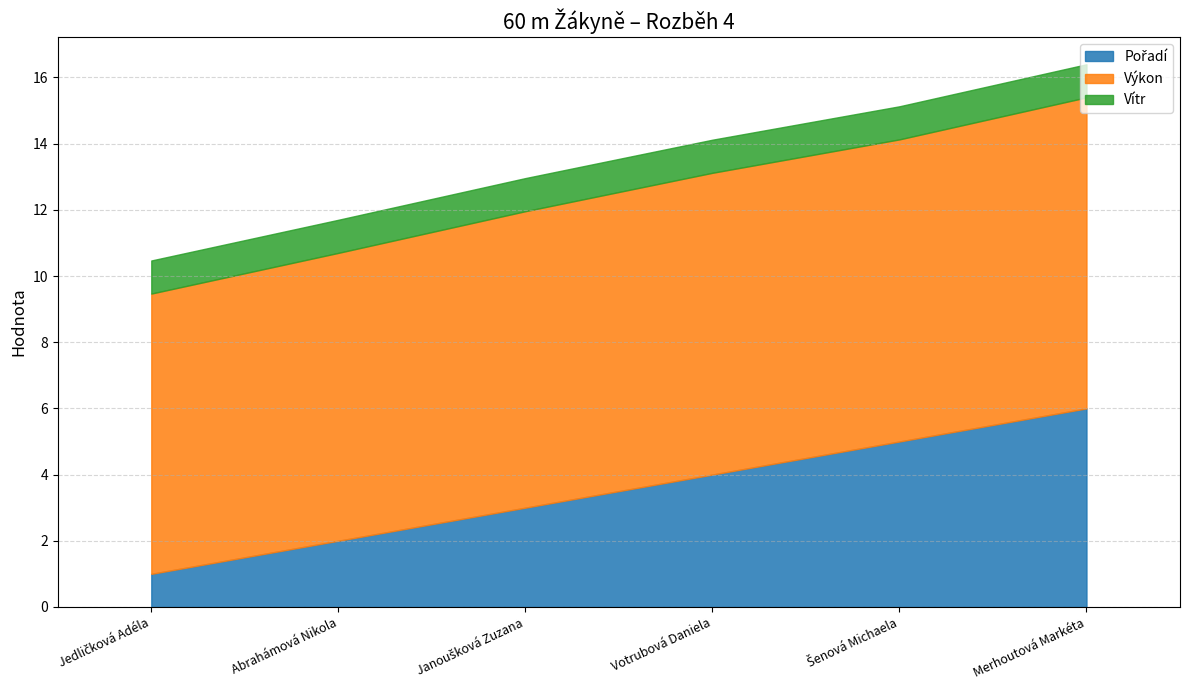

What position from the left is Janoušková Zuzana?

3